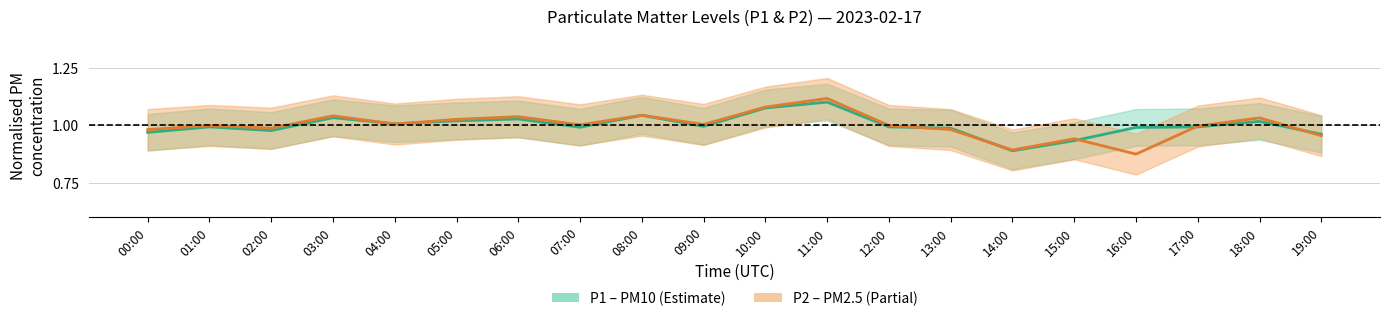

How many values in the P2 centre series are below 1?

10